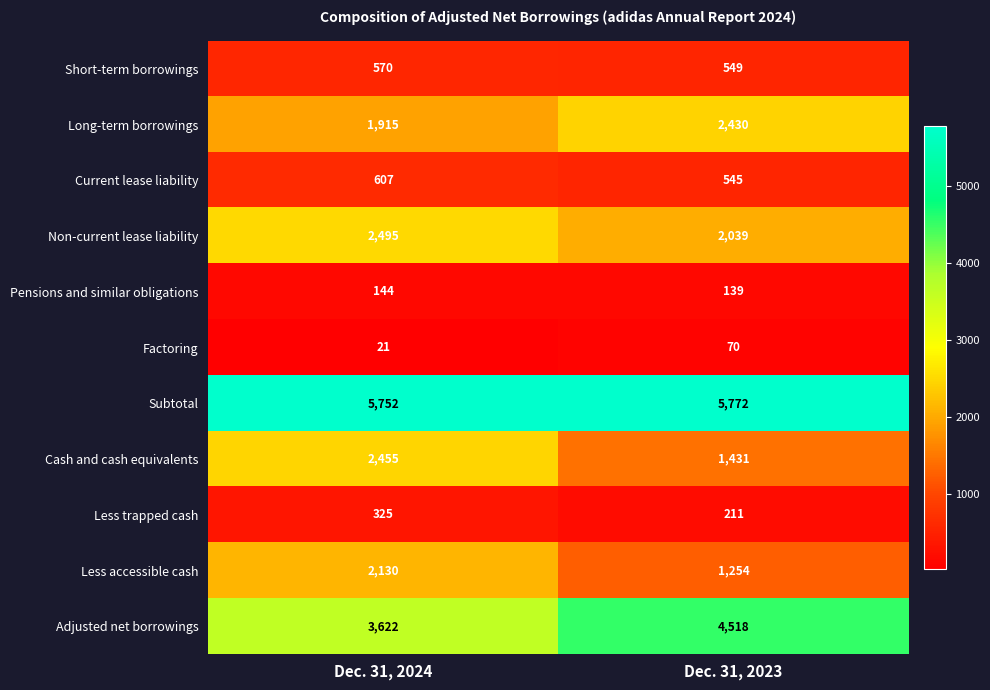

Where is Subtotal nearest to the value 5762?

Dec. 31, 2024